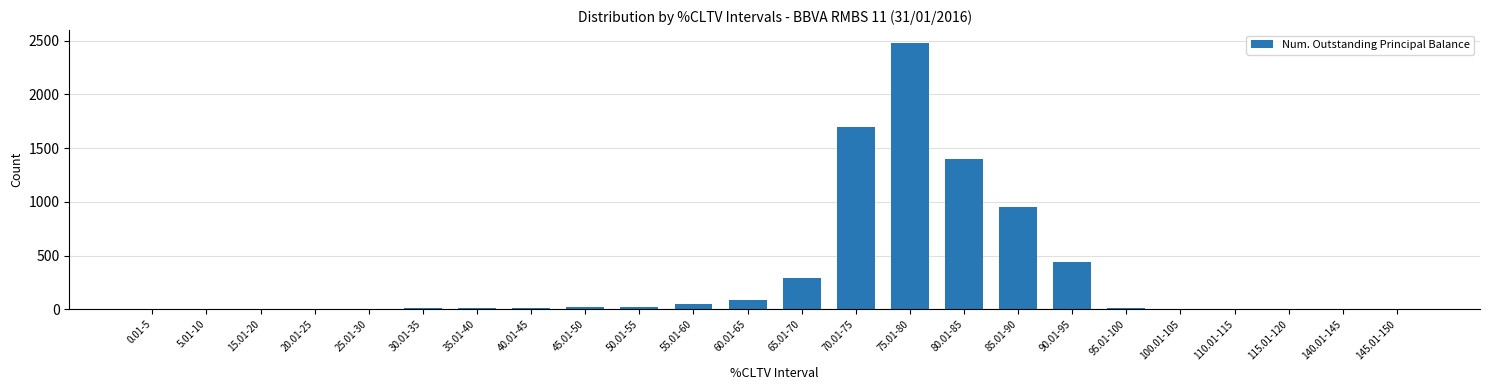

At which label is the value closest to 1238?

80.01-85